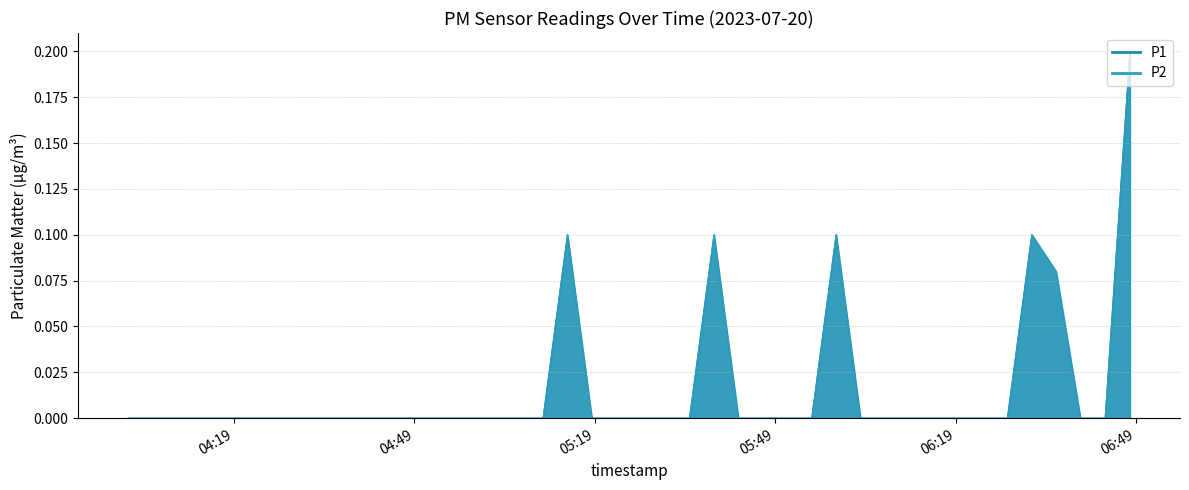

List the series in order of their peak value, highest first.

P1, P2